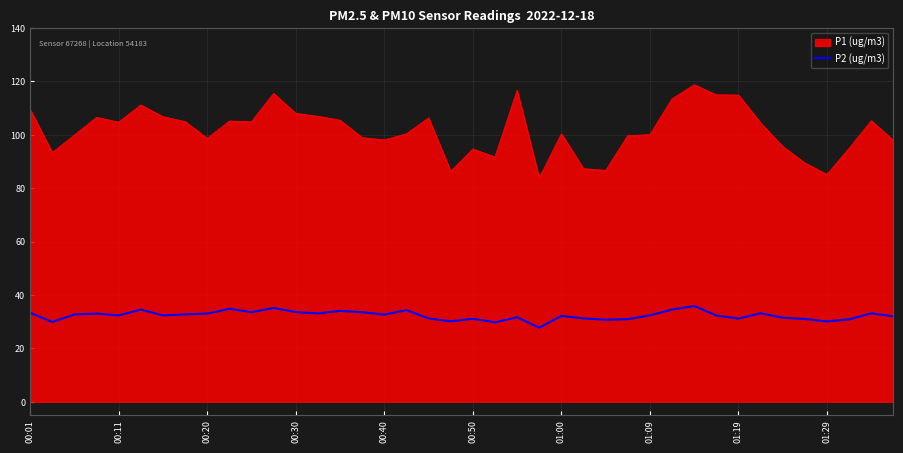

Which series has the widest spread of values?

P1 (ug/m3)